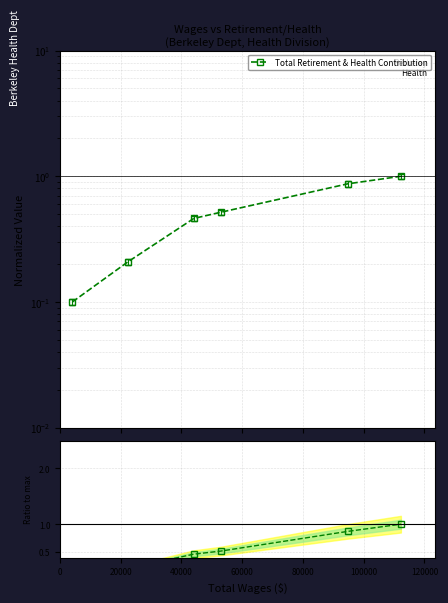

True or false: Ratio and Total Retirement & Health Contribution cross at least once.

False